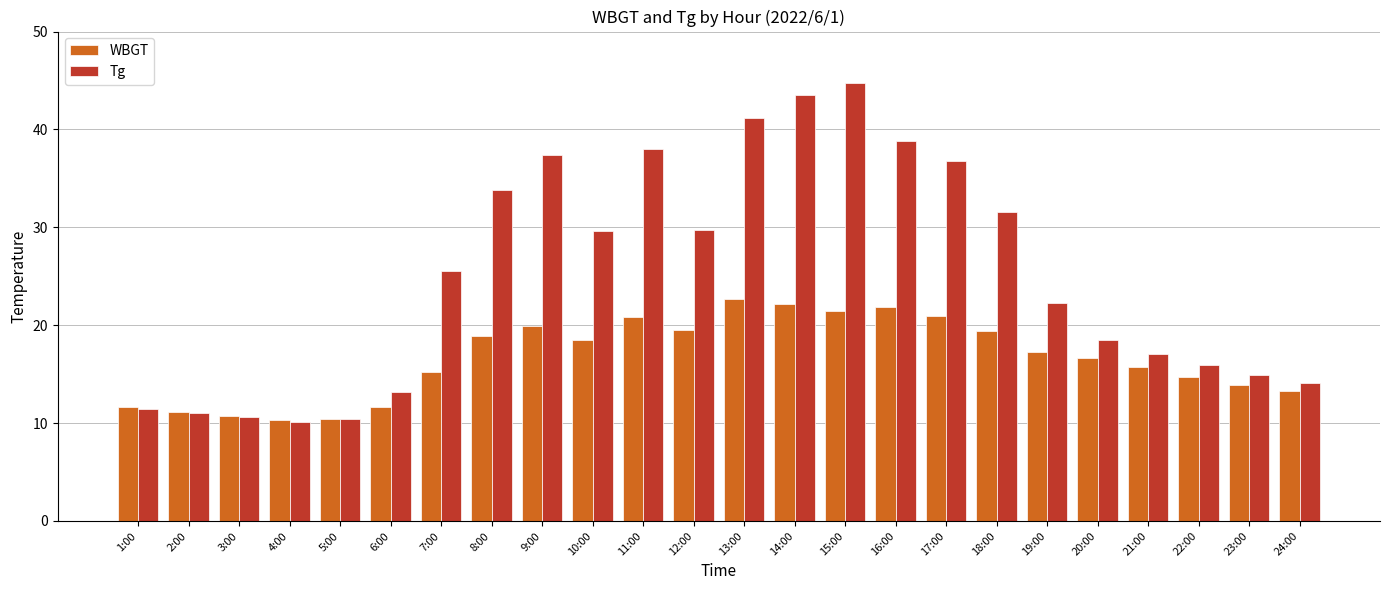

What is the value of the WBGT bar at the 5th from the left?

10.4